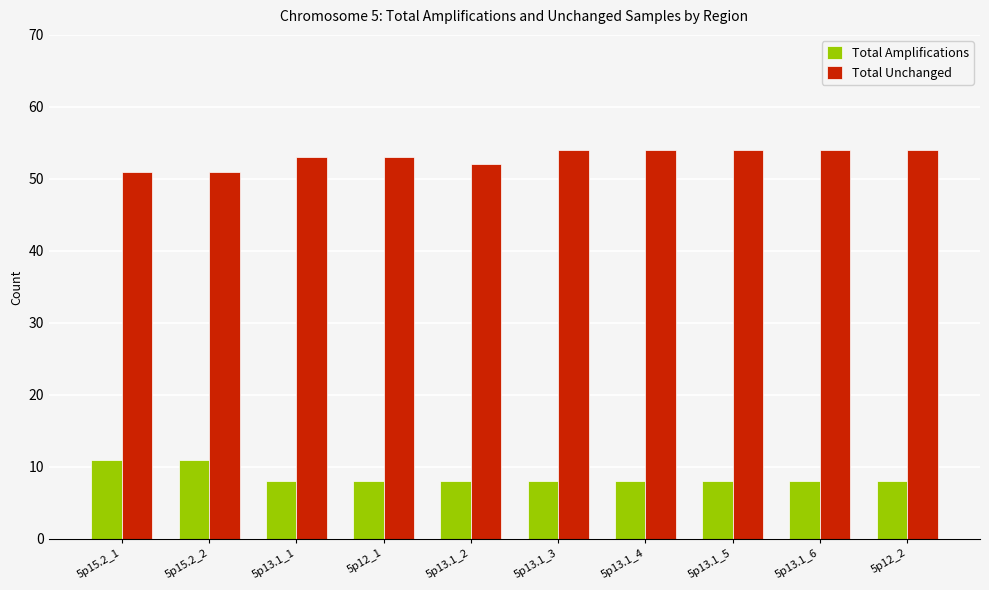

Is the value of Total Unchanged at 5p13.1_1 greater than the value of Total Amplifications at 5p12_1?

Yes